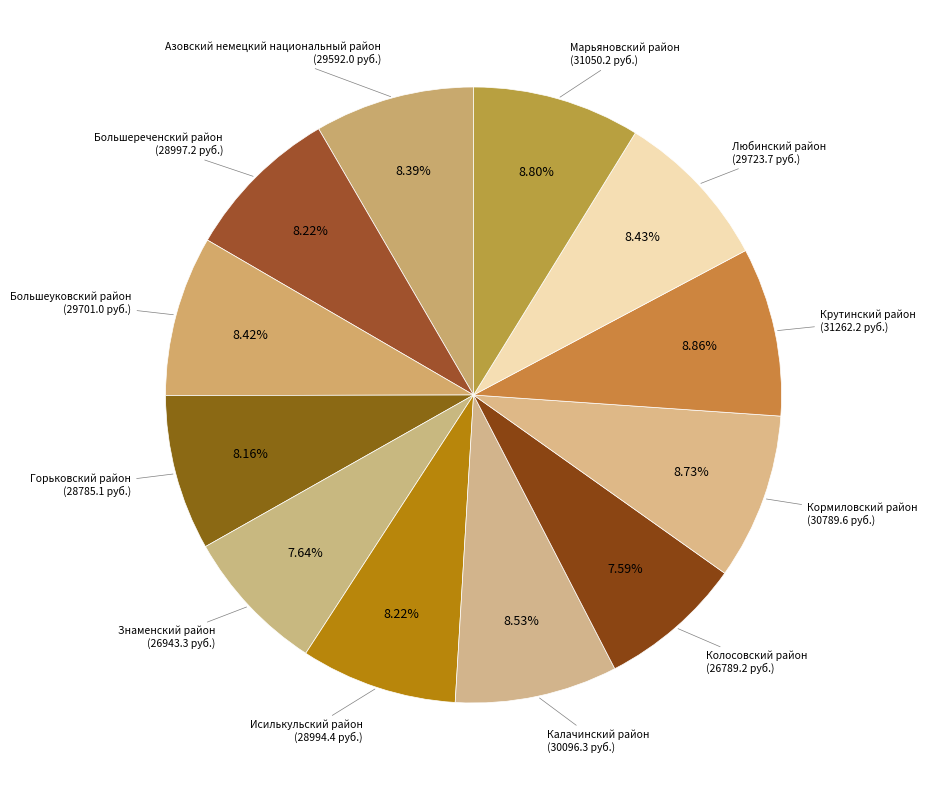

Is it true that Марьяновский район is 21% of the pie?

False